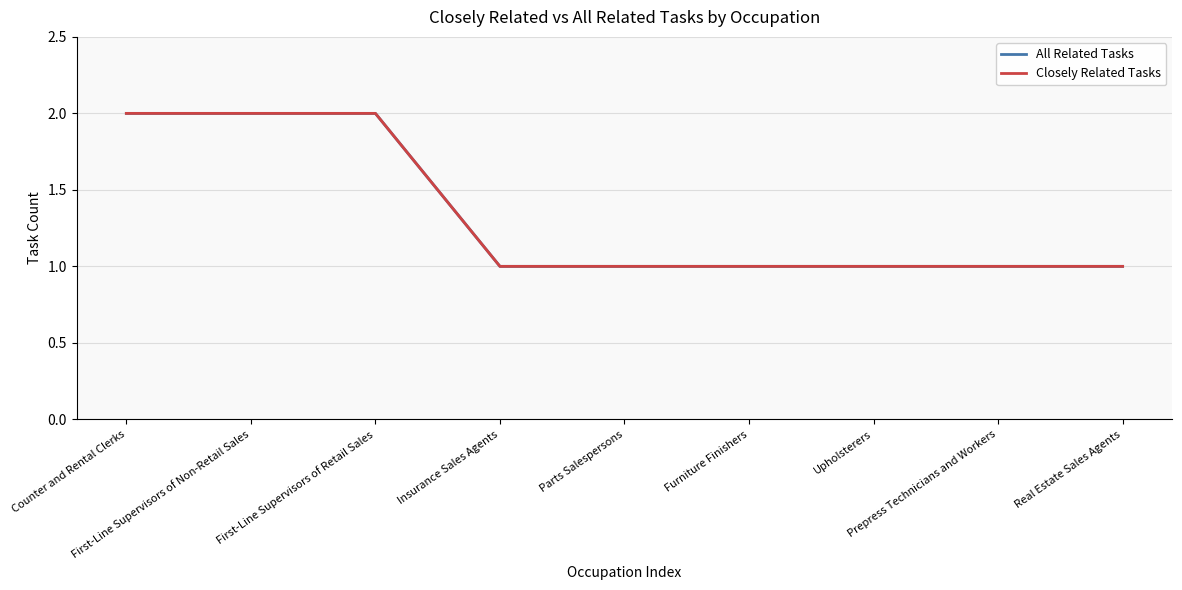

True or false: Closely Related Tasks and All Related Tasks intersect in this chart.

False